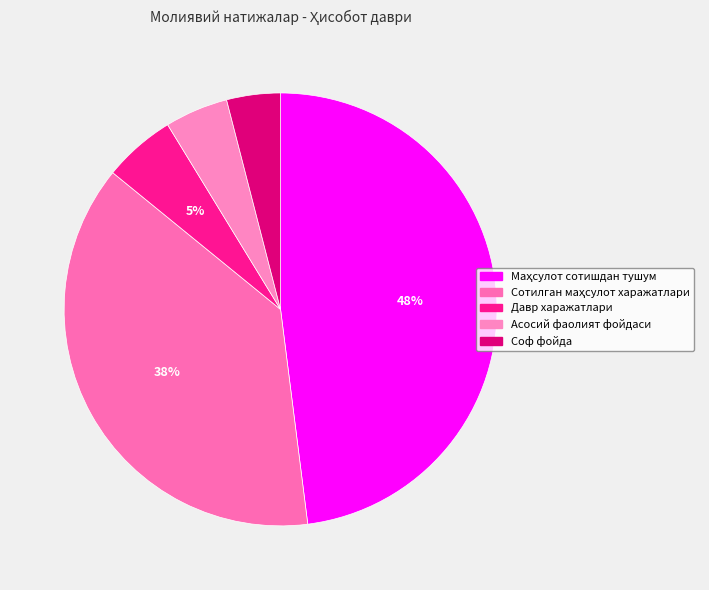

What percentage is the Соф фойда slice, to the nearest percent?

4%